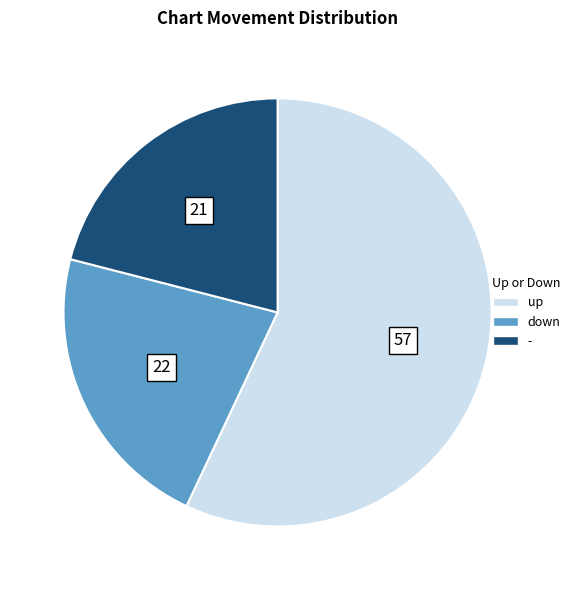

Which slice represents more than half of the pie?

up